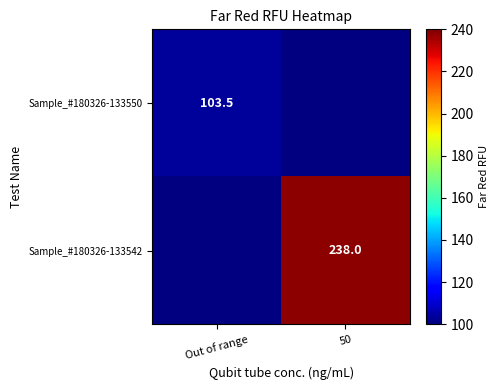

At how many categories does at least one series exceed 155?

1